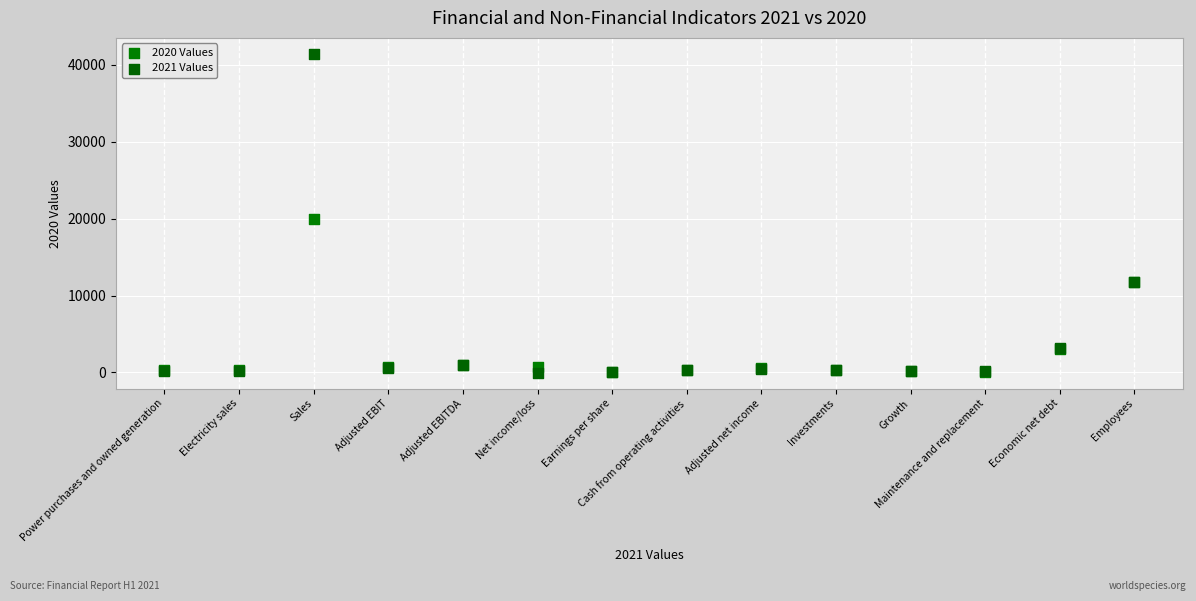

Which series has the largest Y range (max minus min)?

2021 Values